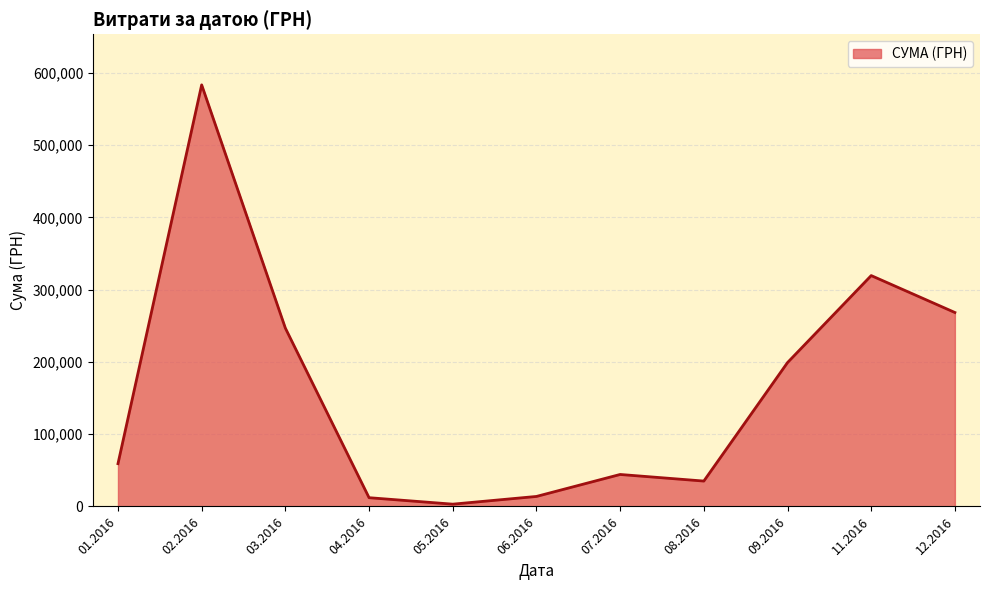

What is the change in value from 01.2016 to 12.2016?

+209245.6